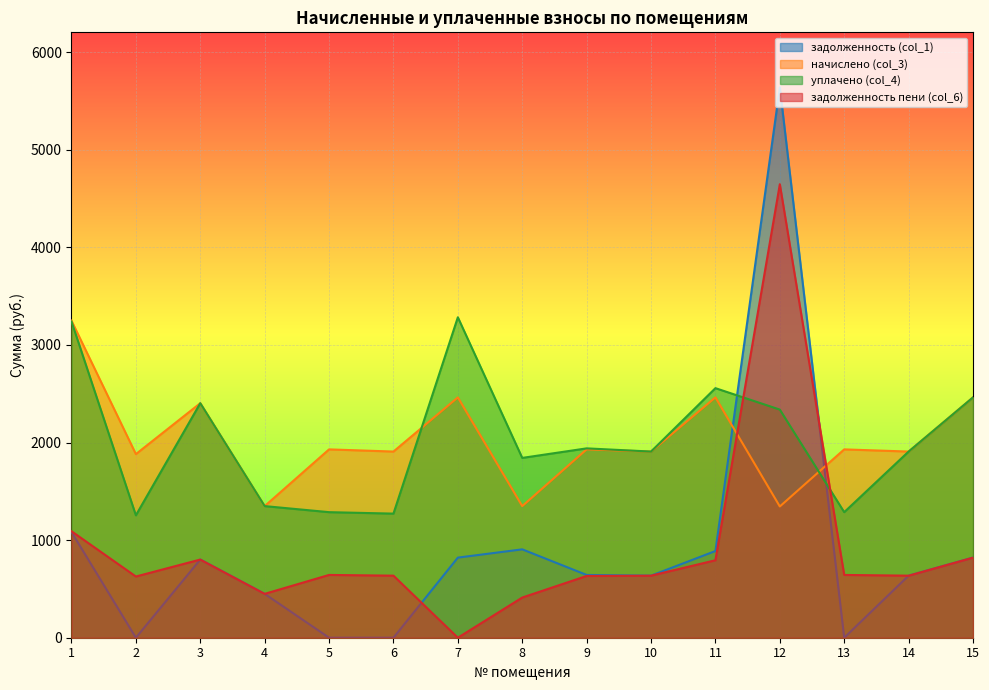

How many interior local peaks does the задолженность (col_1) series have?

3